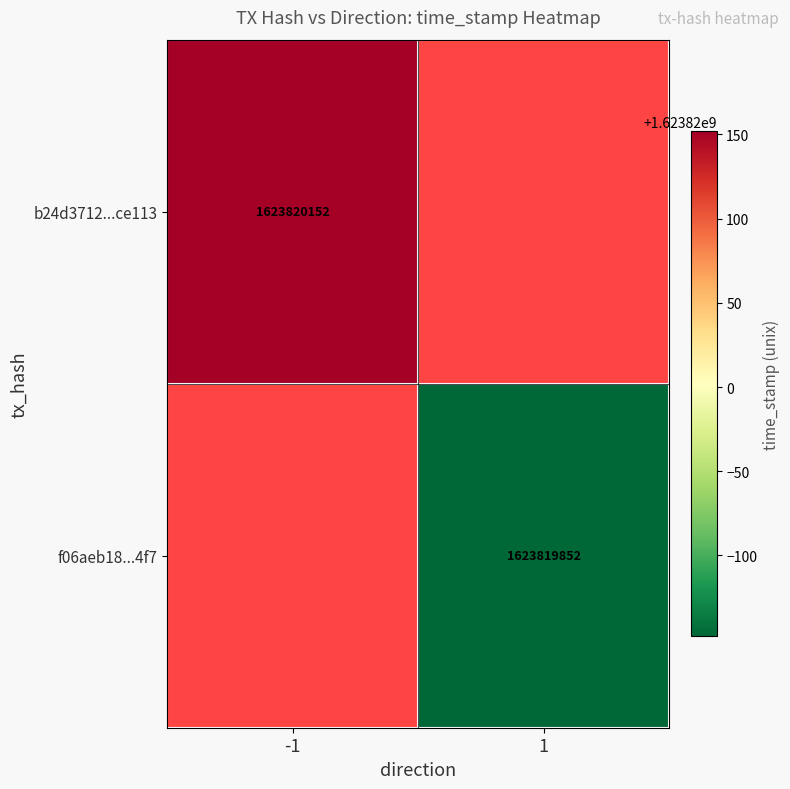

What is the greatest value displayed?

1623820152